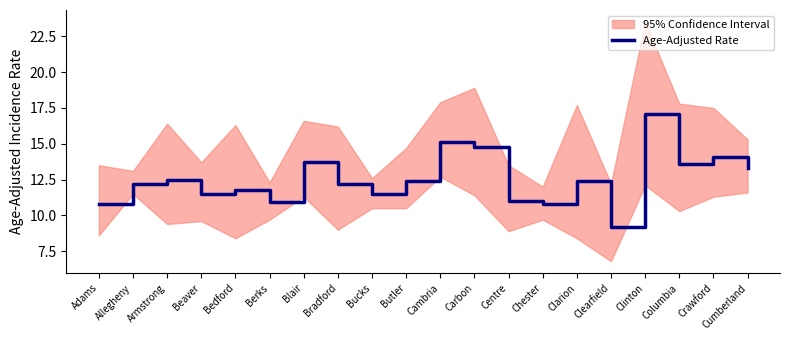

What is the sum of the values at Beaver and Cumberland?

24.8